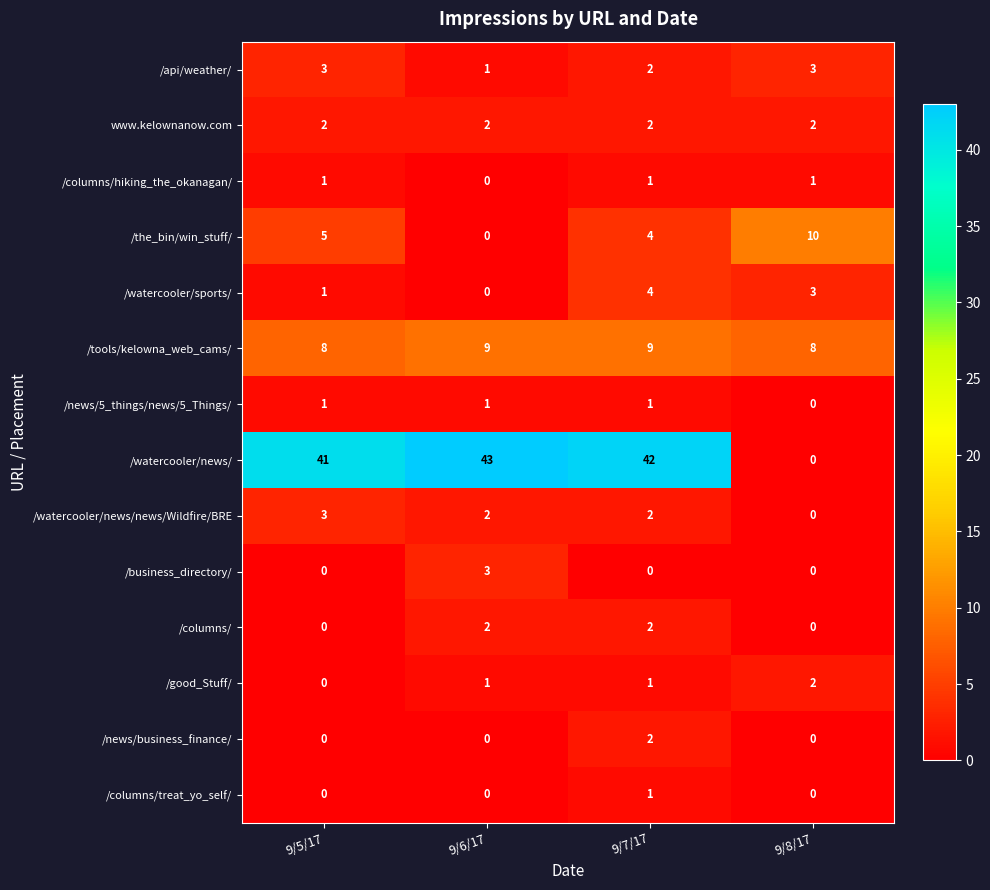

Read the /the_bin/win_stuff/ value at 9/8/17, to the nearest 5.

10